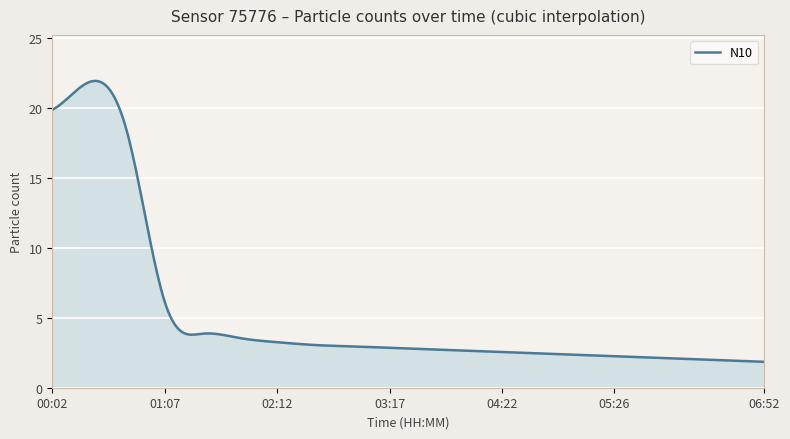

What is the difference between the maximum and minimum values?

20.1